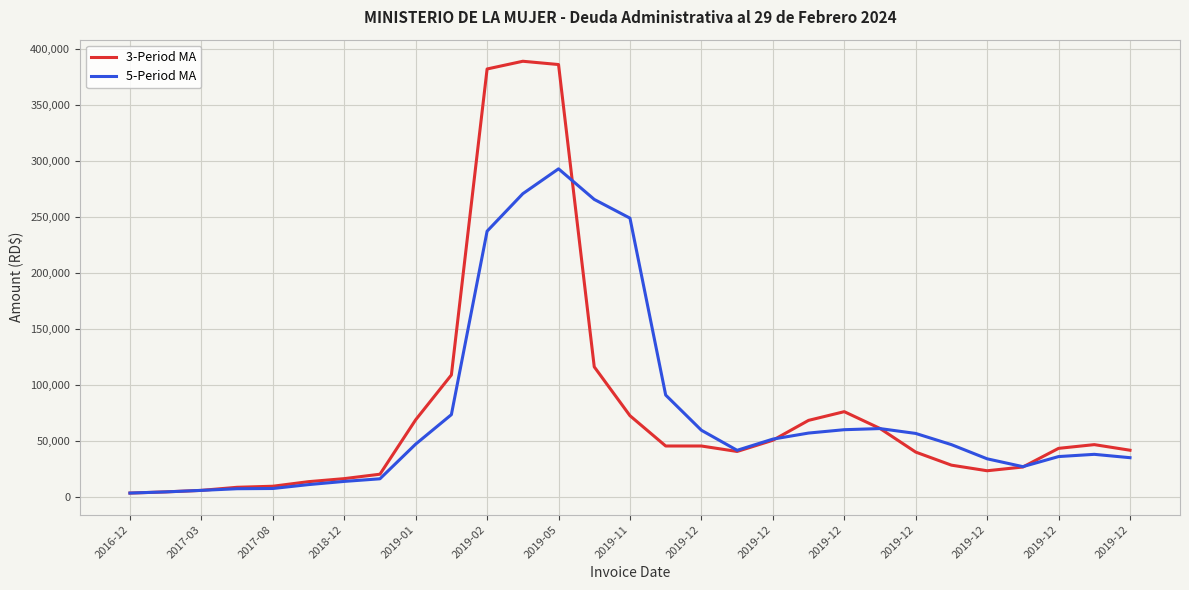

True or false: 3-Period MA has more than 0 points higher than both neighbors.

True